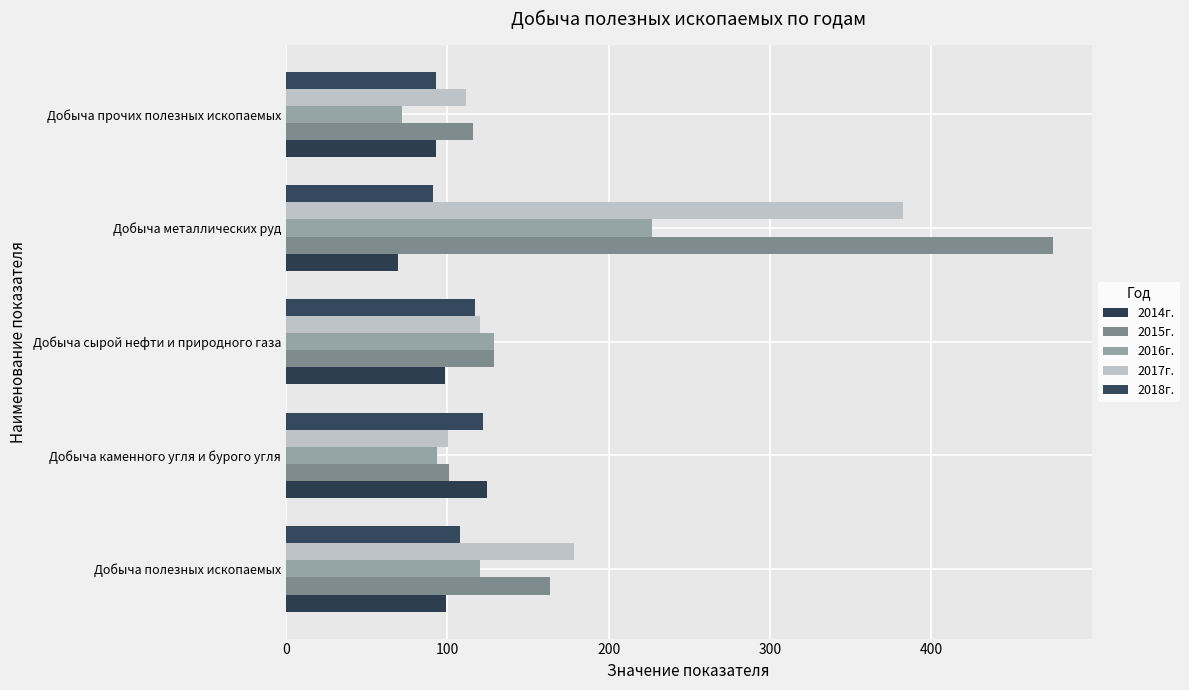

Which series has the largest range (max minus min)?

2015г.